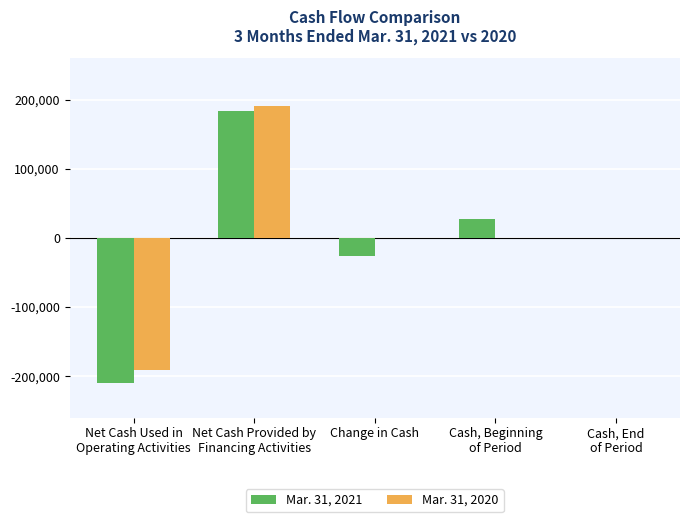

At which category is the sum across all series the highest?

Net Cash Provided by
Financing Activities